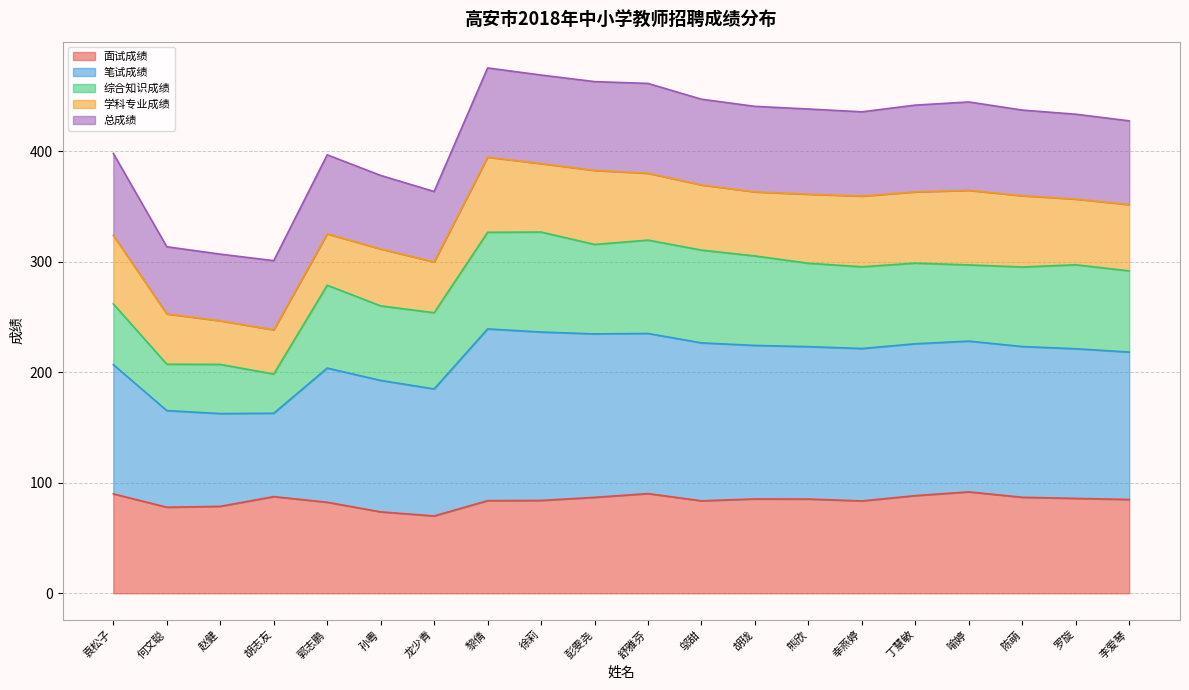

What is the highest value of the 面试成绩 series?

91.8